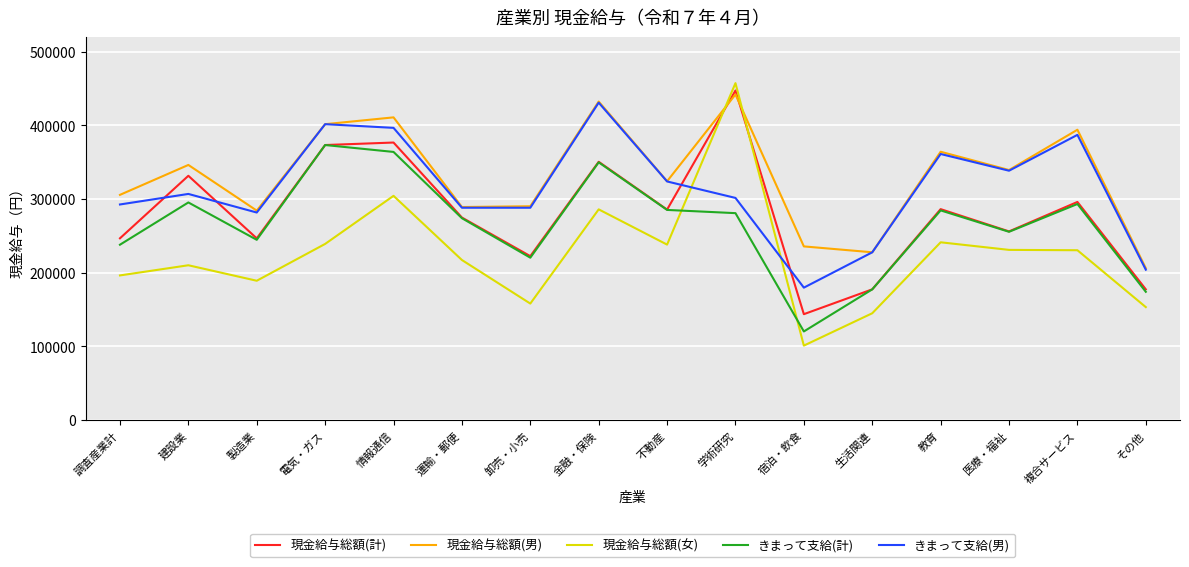

True or false: きまって支給(男) and きまって支給(計) intersect in this chart.

False